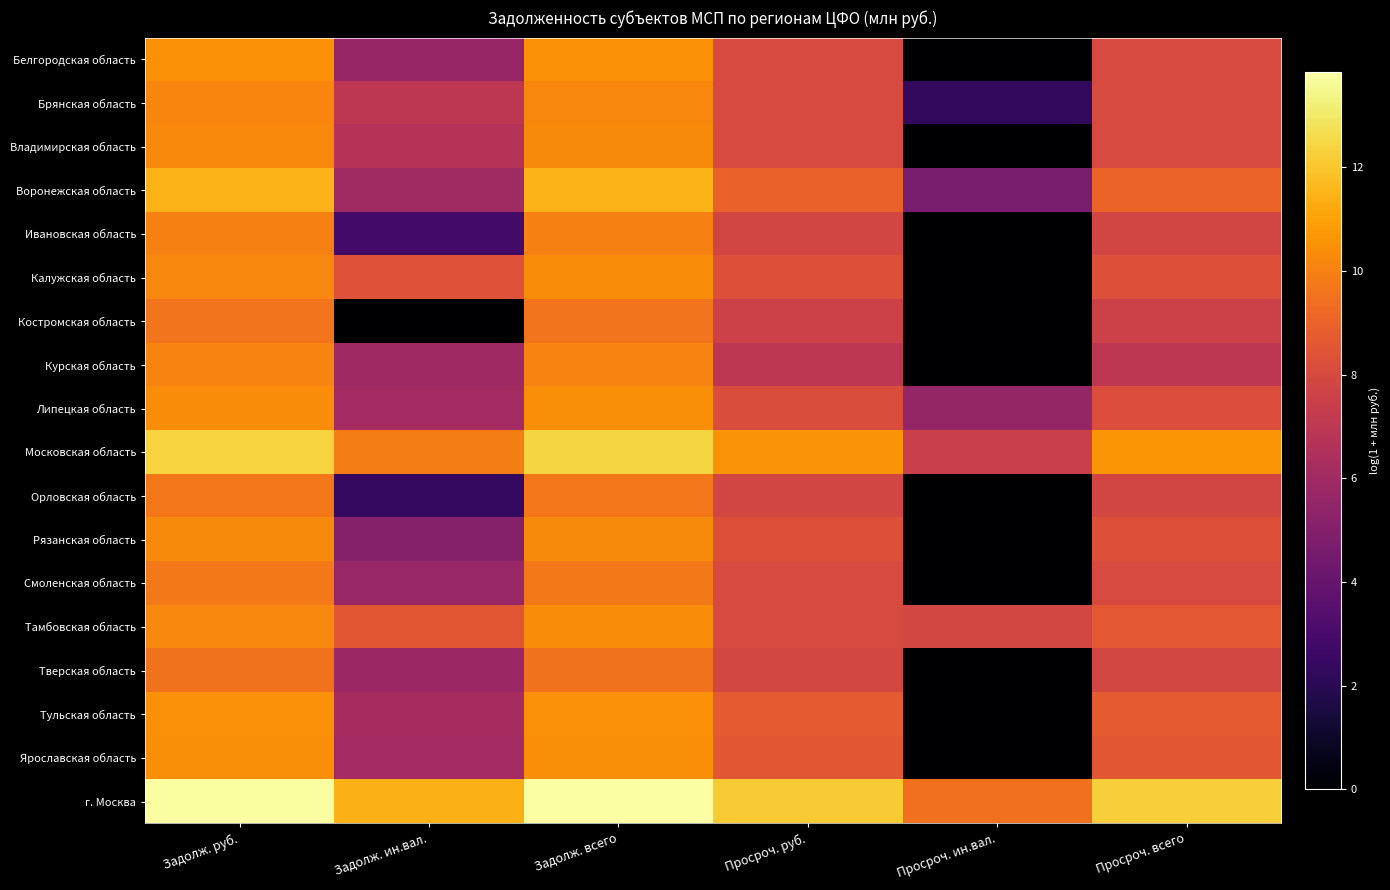

Reading left to right, extract all data points from this chart.

Белгородская область: Задолж. руб.=10.5	Задолж. ин.вал.=5.7	Задолж. всего=10.5	Просроч. руб.=8.0	Просроч. ин.вал.=0.0	Просроч. всего=8.0
Брянская область: Задолж. руб.=10.1	Задолж. ин.вал.=7.0	Задолж. всего=10.2	Просроч. руб.=8.0	Просроч. ин.вал.=2.3	Просроч. всего=8.0
Владимирская область: Задолж. руб.=10.3	Задолж. ин.вал.=6.7	Задолж. всего=10.3	Просроч. руб.=8.0	Просроч. ин.вал.=0.0	Просроч. всего=8.0
Воронежская область: Задолж. руб.=11.5	Задолж. ин.вал.=6.0	Задолж. всего=11.5	Просроч. руб.=9.0	Просроч. ин.вал.=4.6	Просроч. всего=9.0
Ивановская область: Задолж. руб.=10.0	Задолж. ин.вал.=2.8	Задолж. всего=10.0	Просроч. руб.=7.8	Просроч. ин.вал.=0.0	Просроч. всего=7.8
Калужская область: Задолж. руб.=10.2	Задолж. ин.вал.=8.3	Задолж. всего=10.4	Просроч. руб.=8.3	Просроч. ин.вал.=0.0	Просроч. всего=8.3
Костромская область: Задолж. руб.=9.6	Задолж. ин.вал.=0.0	Задолж. всего=9.6	Просроч. руб.=7.6	Просроч. ин.вал.=0.0	Просроч. всего=7.6
Курская область: Задолж. руб.=10.1	Задолж. ин.вал.=5.9	Задолж. всего=10.1	Просроч. руб.=7.0	Просроч. ин.вал.=0.0	Просроч. всего=7.0
Липецкая область: Задолж. руб.=10.4	Задолж. ин.вал.=6.1	Задолж. всего=10.4	Просроч. руб.=8.1	Просроч. ин.вал.=5.6	Просроч. всего=8.2
Московская область: Задолж. руб.=12.3	Задолж. ин.вал.=9.9	Задолж. всего=12.4	Просроч. руб.=10.6	Просроч. ин.вал.=7.5	Просроч. всего=10.6
Орловская область: Задолж. руб.=9.7	Задолж. ин.вал.=2.4	Задолж. всего=9.7	Просроч. руб.=7.8	Просроч. ин.вал.=0.0	Просроч. всего=7.8
Рязанская область: Задолж. руб.=10.3	Задолж. ин.вал.=5.1	Задолж. всего=10.3	Просроч. руб.=8.3	Просроч. ин.вал.=0.0	Просроч. всего=8.3
Смоленская область: Задолж. руб.=9.8	Задолж. ин.вал.=5.7	Задолж. всего=9.8	Просроч. руб.=8.1	Просроч. ин.вал.=0.0	Просроч. всего=8.1
Тамбовская область: Задолж. руб.=10.2	Задолж. ин.вал.=8.6	Задолж. всего=10.4	Просроч. руб.=8.0	Просроч. ин.вал.=7.9	Просроч. всего=8.6
Тверская область: Задолж. руб.=9.5	Задолж. ин.вал.=5.8	Задолж. всего=9.5	Просроч. руб.=7.9	Просроч. ин.вал.=0.0	Просроч. всего=7.9
Тульская область: Задолж. руб.=10.5	Задолж. ин.вал.=6.2	Задолж. всего=10.5	Просроч. руб.=8.7	Просроч. ин.вал.=0.0	Просроч. всего=8.7
Ярославская область: Задолж. руб.=10.4	Задолж. ин.вал.=6.1	Задолж. всего=10.4	Просроч. руб.=8.6	Просроч. ин.вал.=0.0	Просроч. всего=8.6
г. Москва: Задолж. руб.=13.8	Задолж. ин.вал.=11.4	Задолж. всего=13.8	Просроч. руб.=12.2	Просроч. ин.вал.=9.5	Просроч. всего=12.2